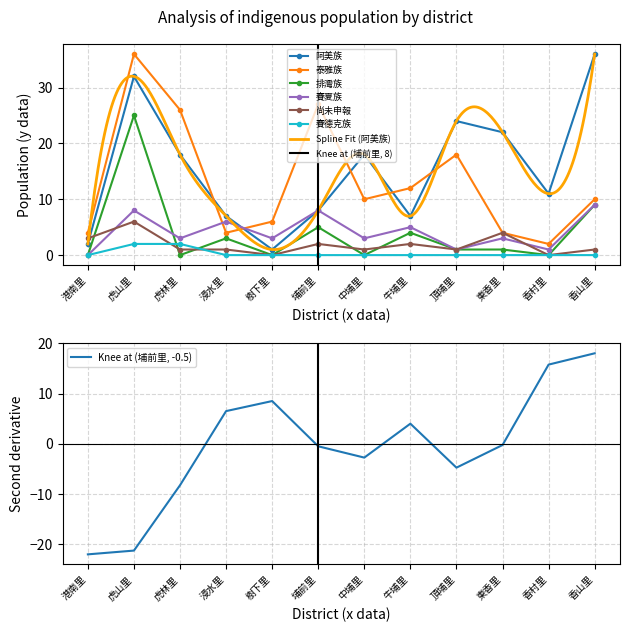

What is the spread (max minus min) of values at 香村里?

11